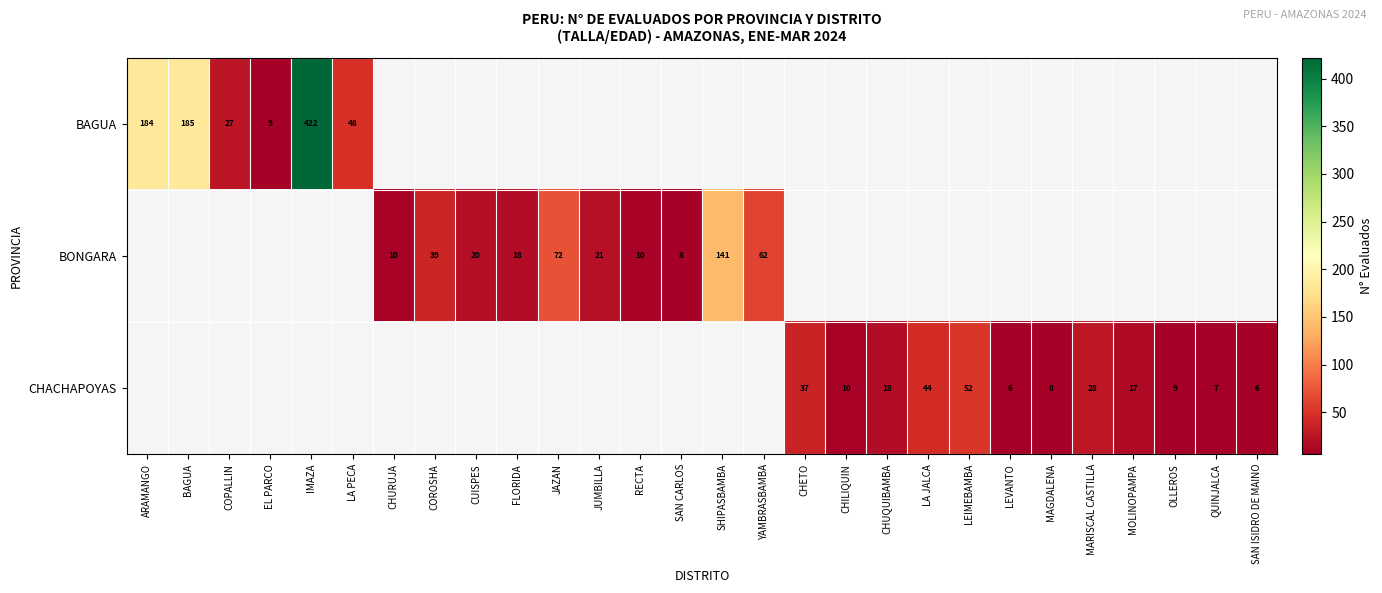

What is the maximum value shown in the chart?

422.0